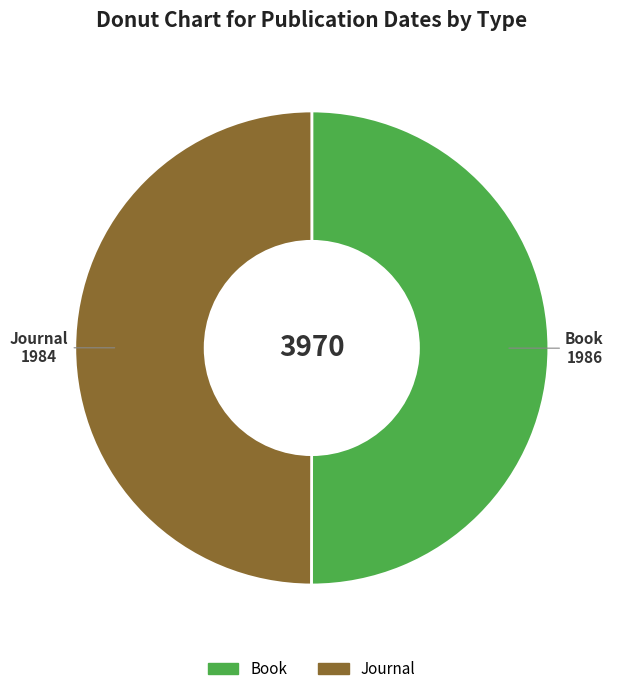

Count the number of slices in the pie.

2